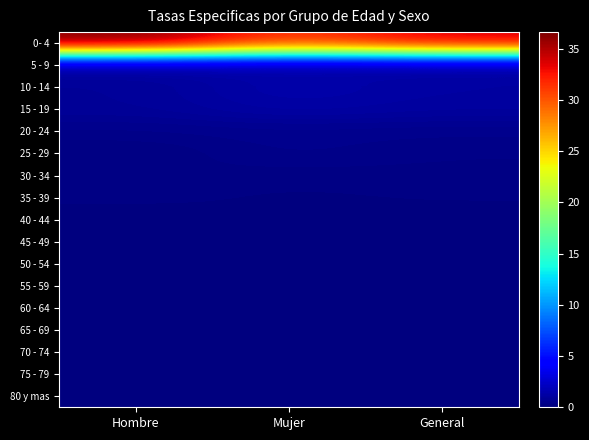

What is the spread (max minus min) of values at General?

33.9